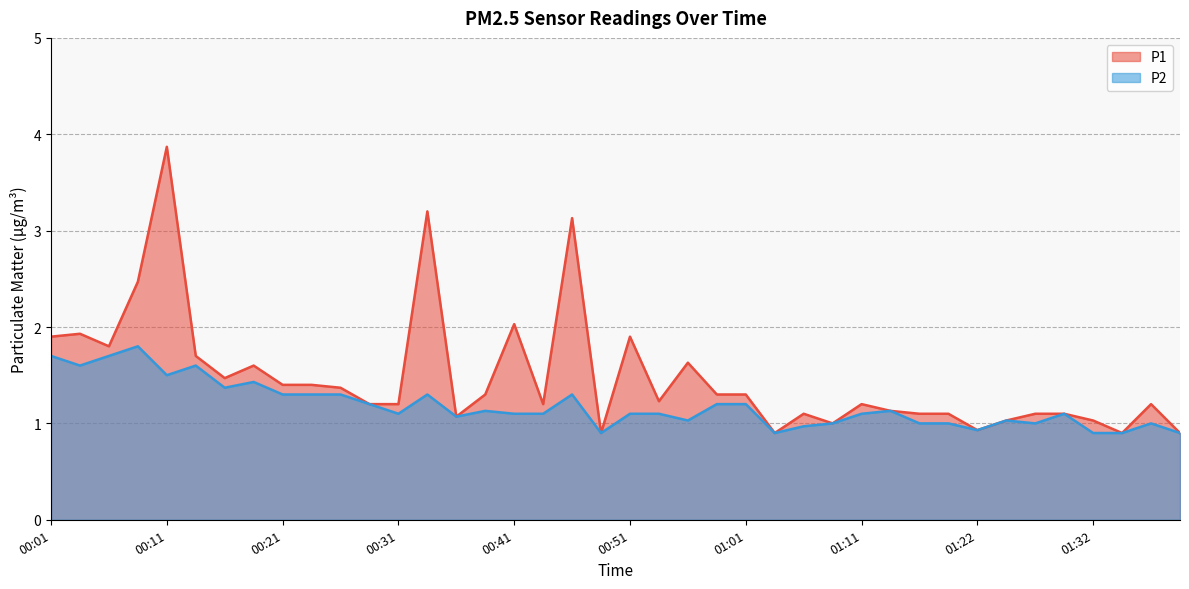

Reading right to left, what are all the values shown in this chart?

P1: 0.9	1.2	0.9	1.0	1.1	1.1	1.0	0.9	1.1	1.1	1.1	1.2	1.0	1.1	0.9	1.3	1.3	1.6	1.2	1.9	0.9	3.1	1.2	2.0	1.3	1.1	3.2	1.2	1.2	1.4	1.4	1.4	1.6	1.5	1.7	3.9	2.5	1.8	1.9	1.9
P2: 0.9	1.0	0.9	0.9	1.1	1.0	1.0	0.9	1.0	1.0	1.1	1.1	1.0	1.0	0.9	1.2	1.2	1.0	1.1	1.1	0.9	1.3	1.1	1.1	1.1	1.1	1.3	1.1	1.2	1.3	1.3	1.3	1.4	1.4	1.6	1.5	1.8	1.7	1.6	1.7